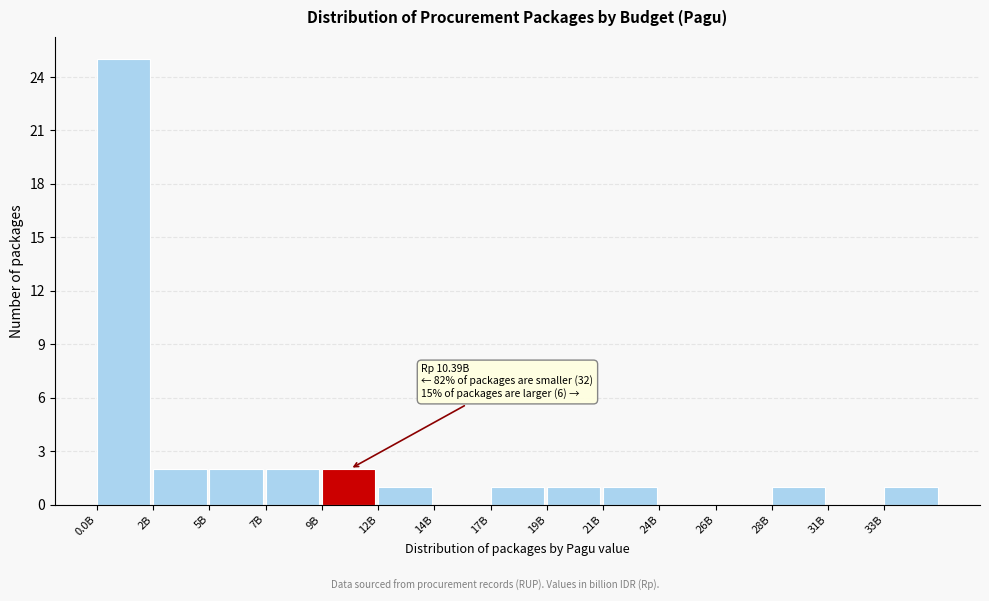

Reading left to right, what are all the values shown in this chart?

0.0B=25	2B=2	5B=2	7B=2	9B=2	12B=1	14B=0	17B=1	19B=1	21B=1	24B=0	26B=0	28B=1	31B=0	33B=1